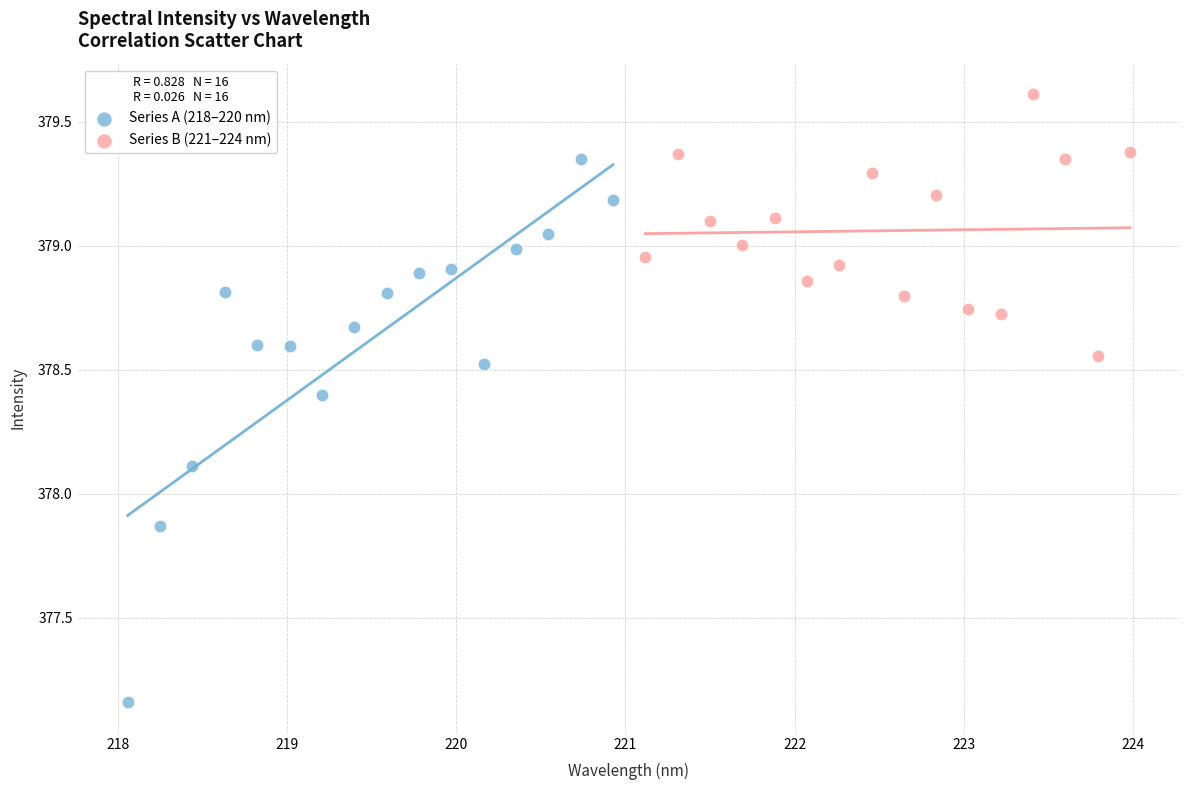

Which series has the largest Y range (max minus min)?

Series A (218–220 nm)